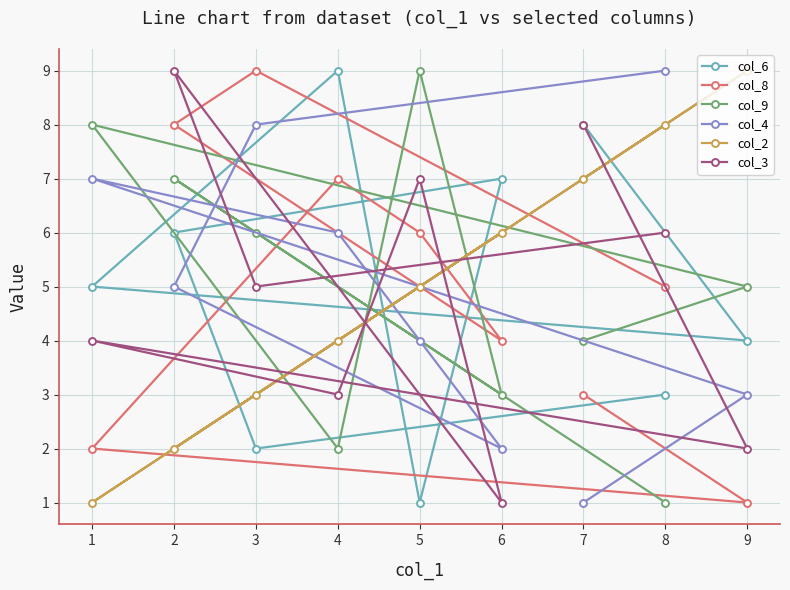

What is the total value across all series at 8?

32